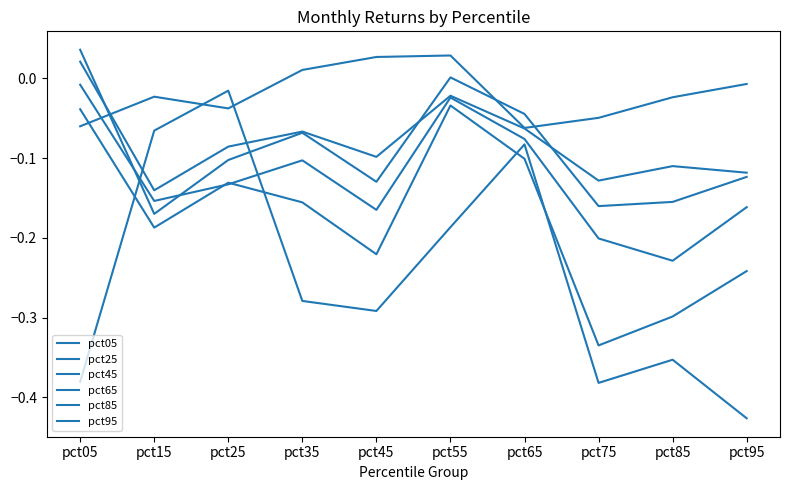

Count the number of data series in this chart.

6